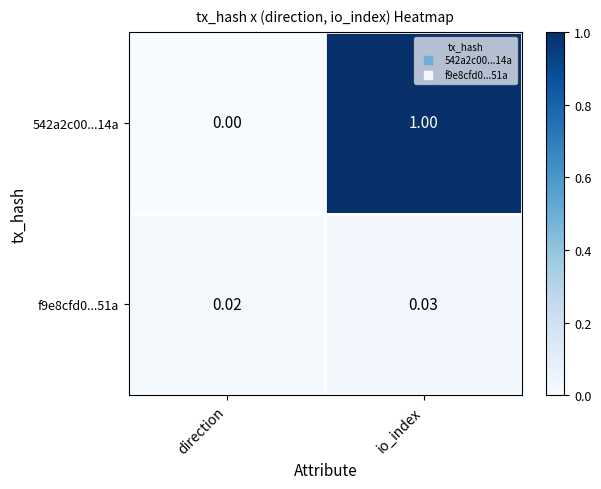

What is the greatest value displayed?

1.0